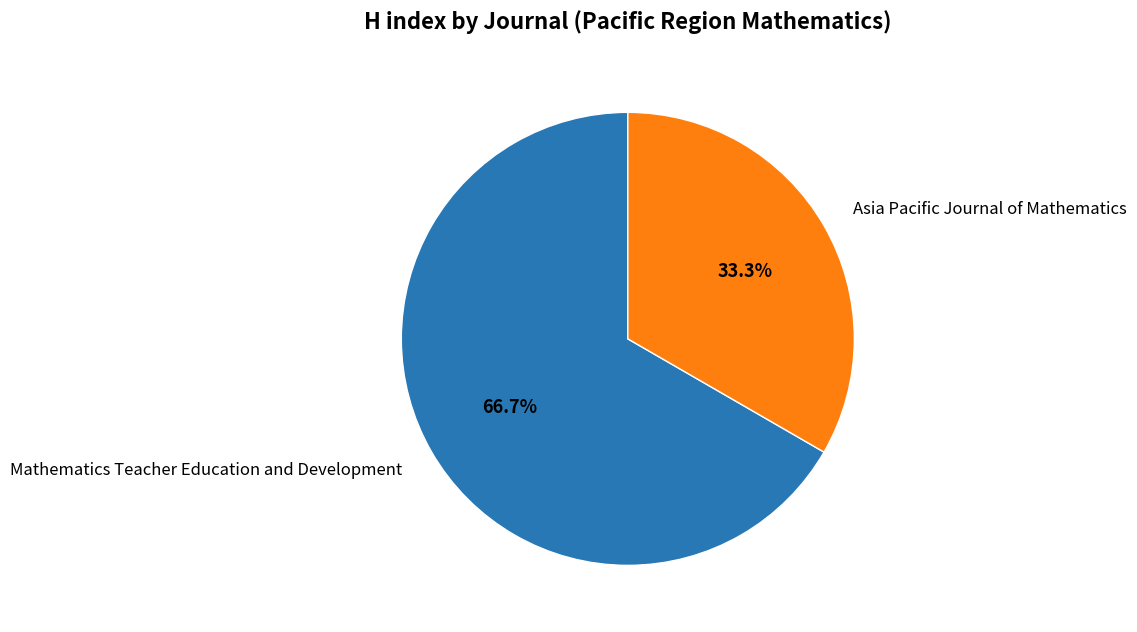

Does any single category account for the majority?

Yes